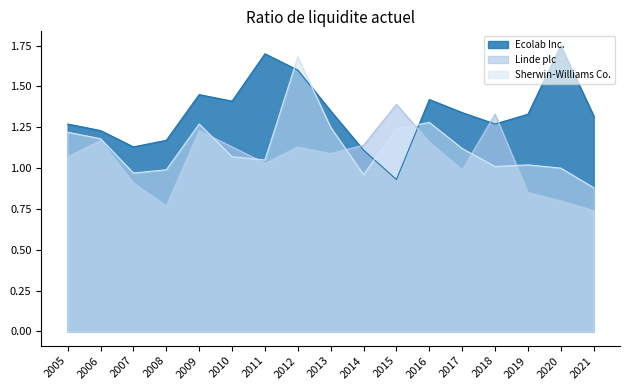

What are all the series names shown in the legend?

Ecolab Inc., Linde plc, Sherwin-Williams Co.